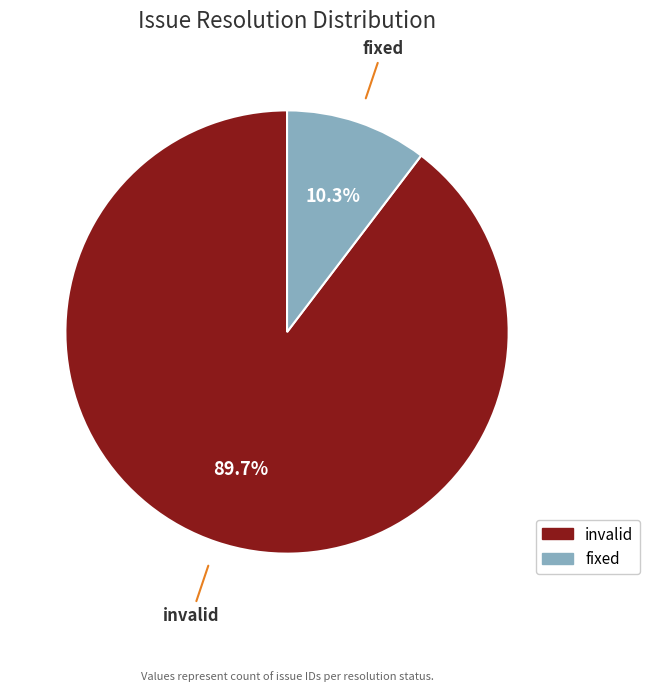

Which has a higher value, fixed or invalid?

invalid